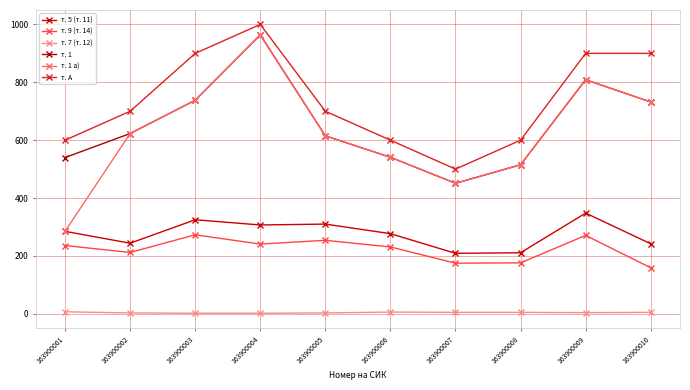

What is the difference between the highest and lowest values at 163900006?

594